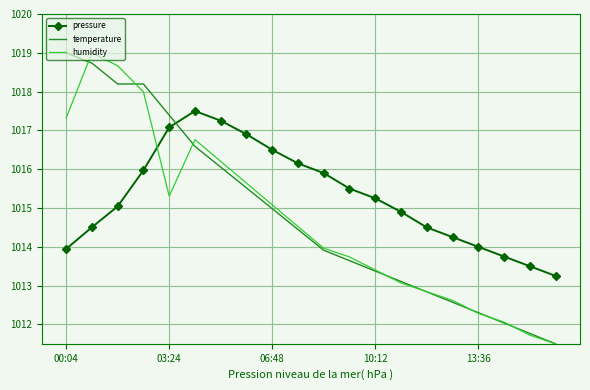

Reading left to right, list all the values displayed in this chart.

pressure: 983.0	983.1	983.2	983.4	983.6	983.7	983.6	983.6	983.5	983.4	983.4	983.3	983.2	983.2	983.1	983.0	983.0	983.0	982.9	982.9
temperature: 984.0	983.9	983.8	983.8	983.7	983.5	983.4	983.3	983.2	983.1	983.0	982.9	982.9	982.8	982.8	982.7	982.7	982.6	982.6	982.5
humidity: 983.7	984.0	983.9	983.8	983.3	983.6	983.4	983.3	983.2	983.1	983.0	982.9	982.9	982.8	982.8	982.7	982.7	982.6	982.5	982.5